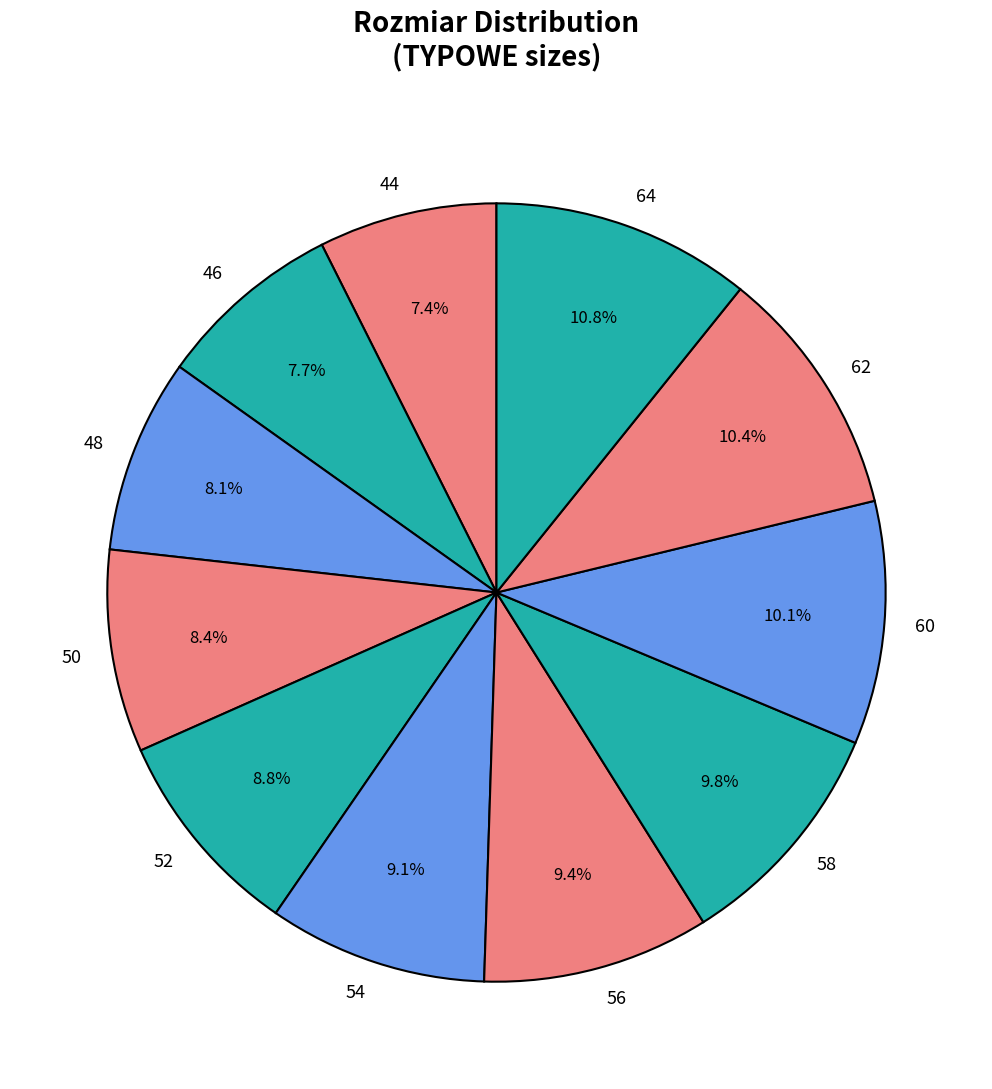

Does any single category account for the majority?

No